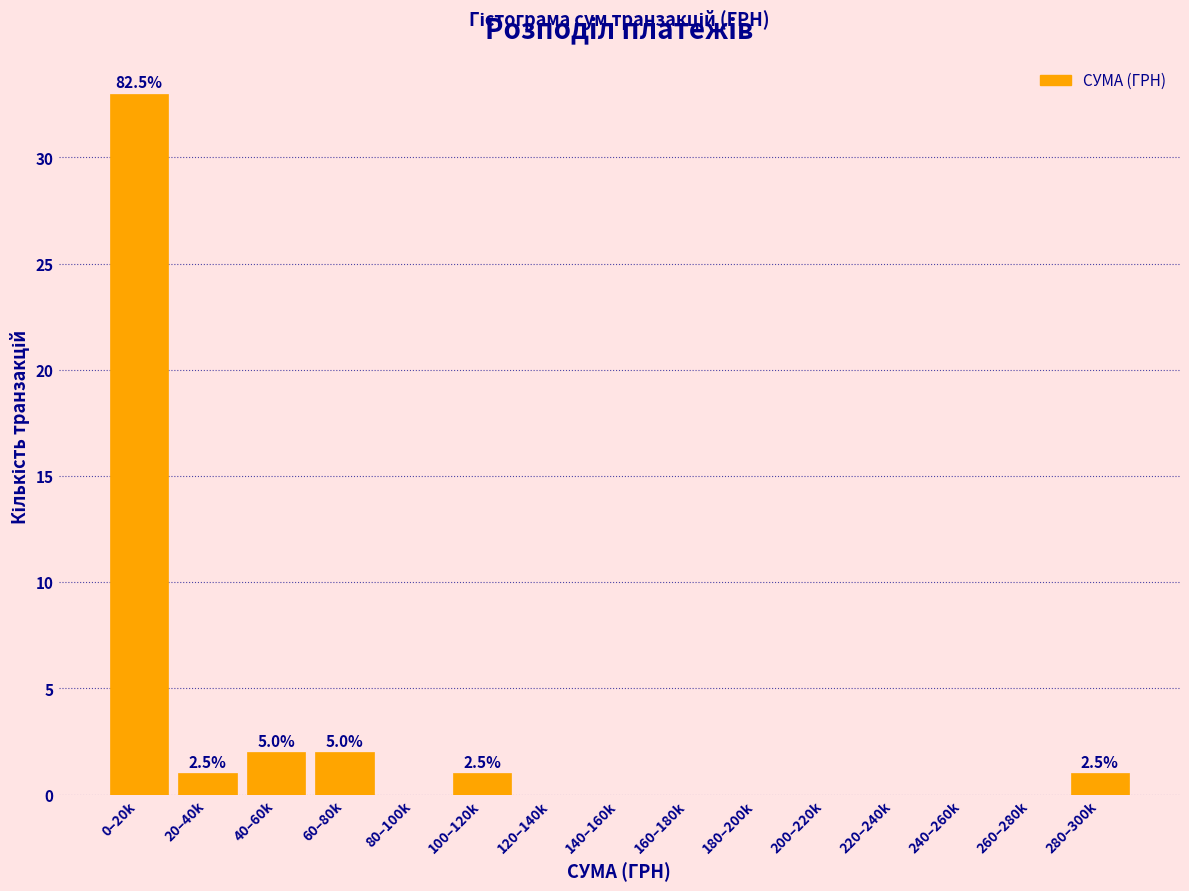

Reading left to right, extract all data points from this chart.

0–20k=33	20–40k=1	40–60k=2	60–80k=2	80–100k=0	100–120k=1	120–140k=0	140–160k=0	160–180k=0	180–200k=0	200–220k=0	220–240k=0	240–260k=0	260–280k=0	280–300k=1